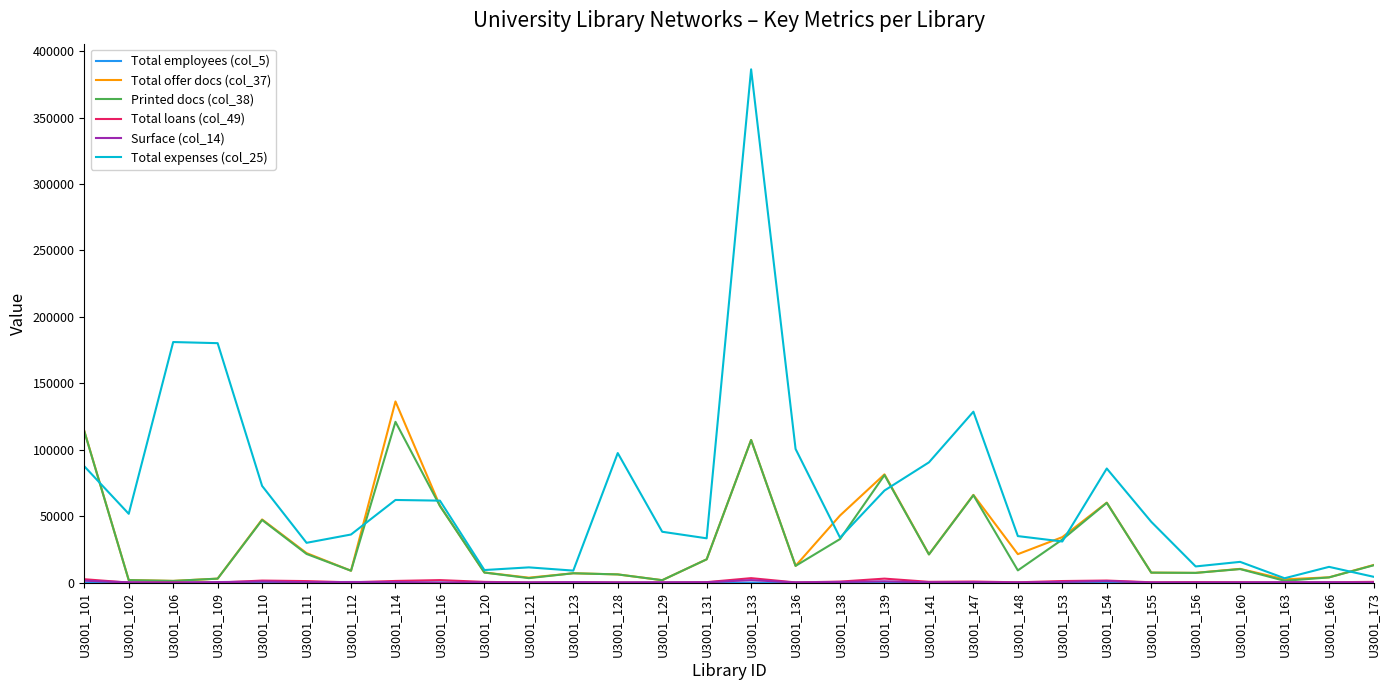

Which series has the largest total across all categories?

Total expenses (col_25)